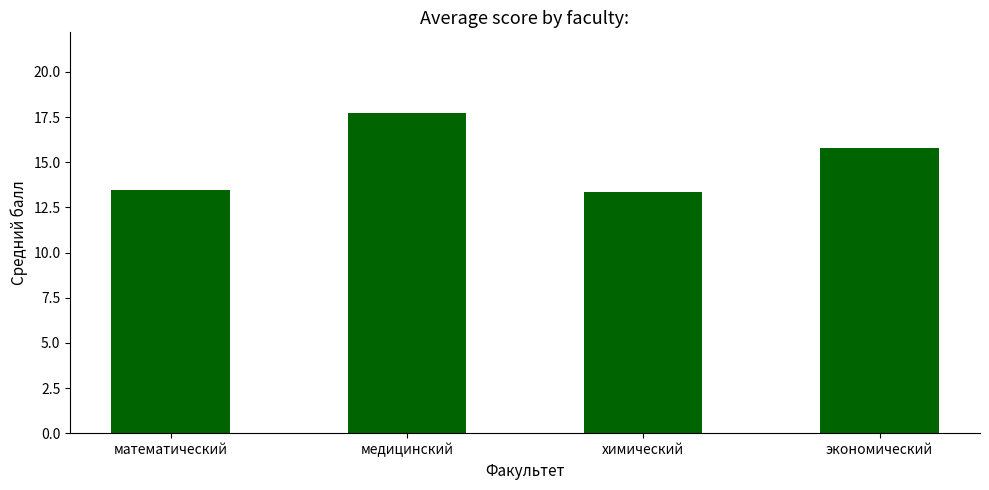

Is it true that the value at математический is 18.1?

False